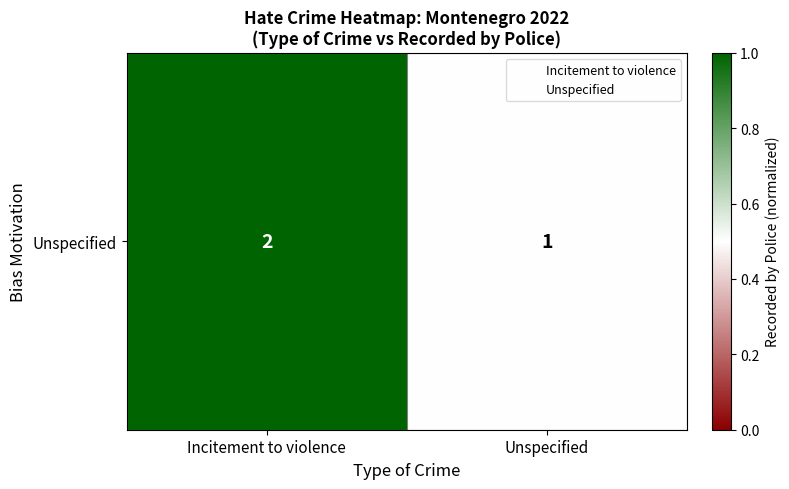

Is it true that the value at Unspecified is 0.5?

True